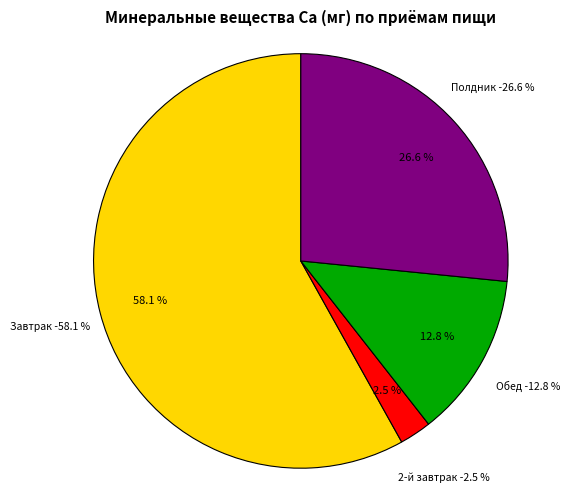

To the nearest percent, what percentage of the pie is Полдник?

27%